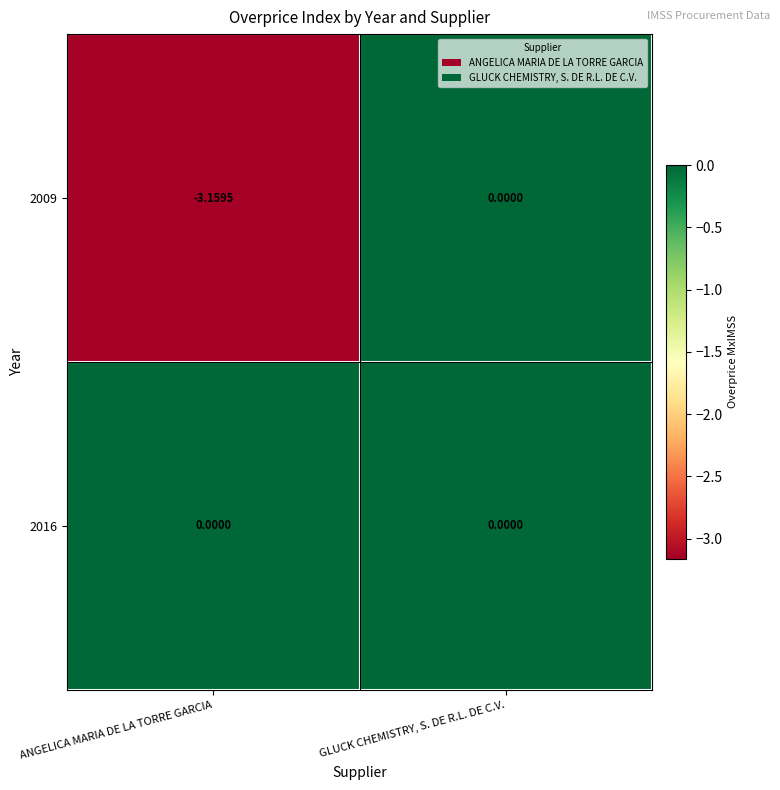

Rank the series by their average value, from highest to lowest.

2016, 2009